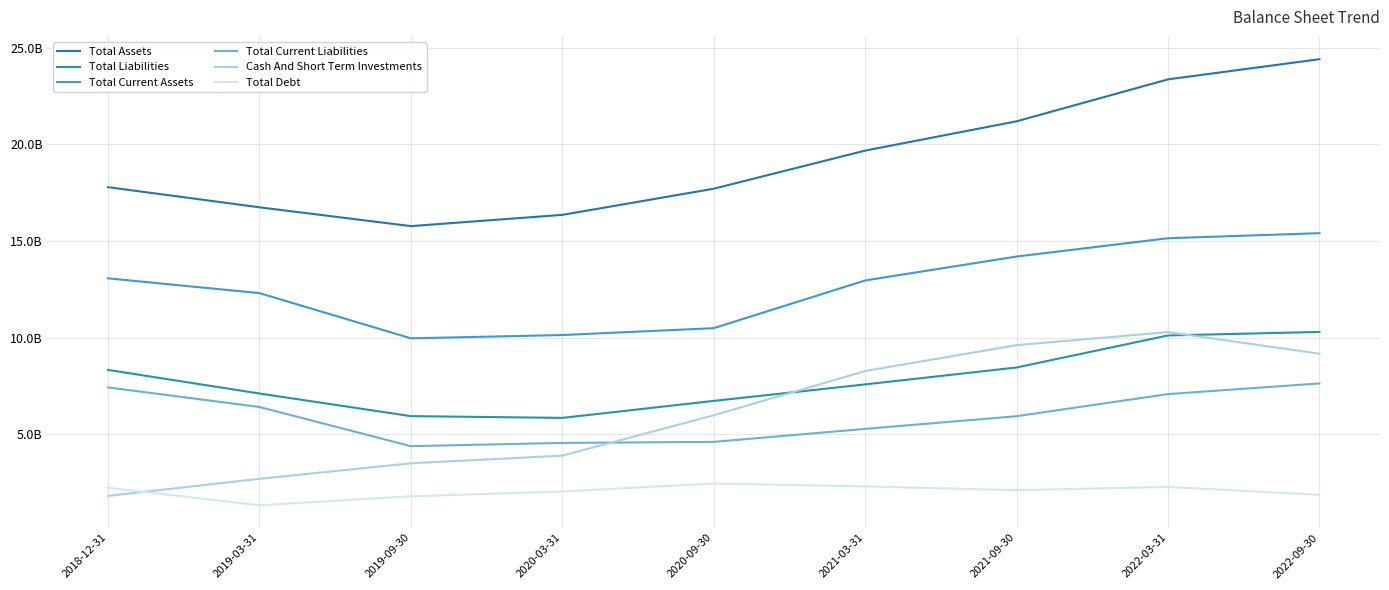

True or false: Total Liabilities and Total Assets cross at least once.

False